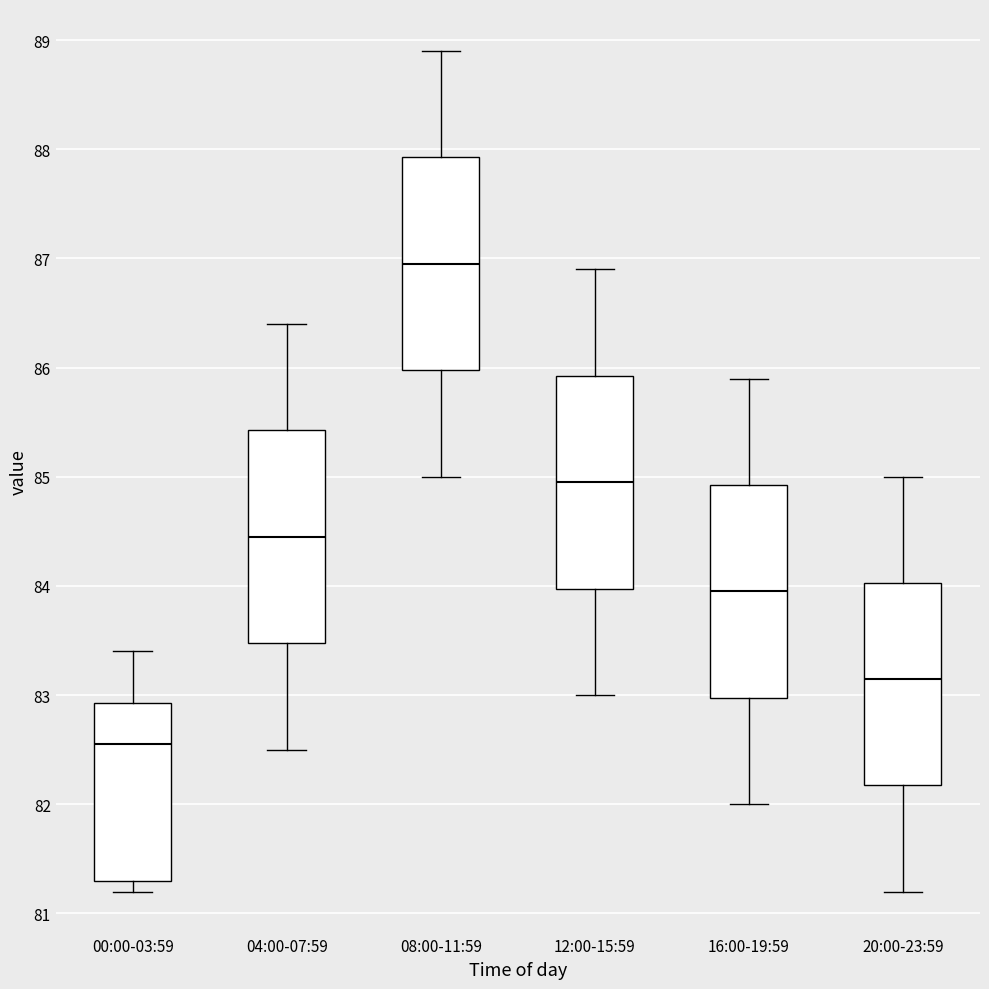

Which box's median line is the highest?

08:00-11:59